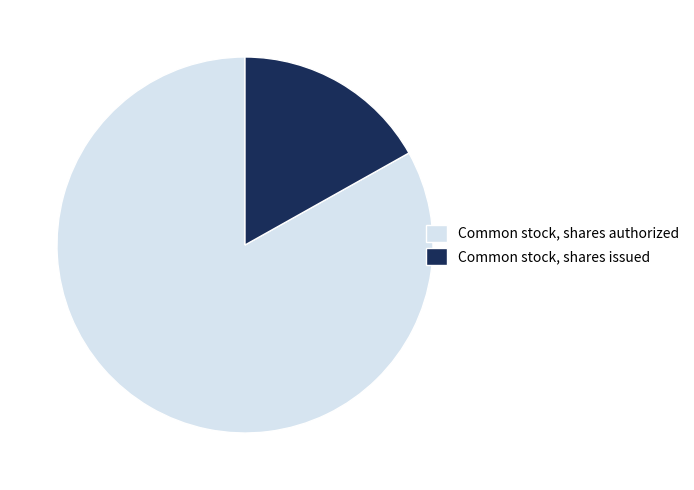

Between Common stock, shares authorized and Common stock, shares issued, which is larger?

Common stock, shares authorized